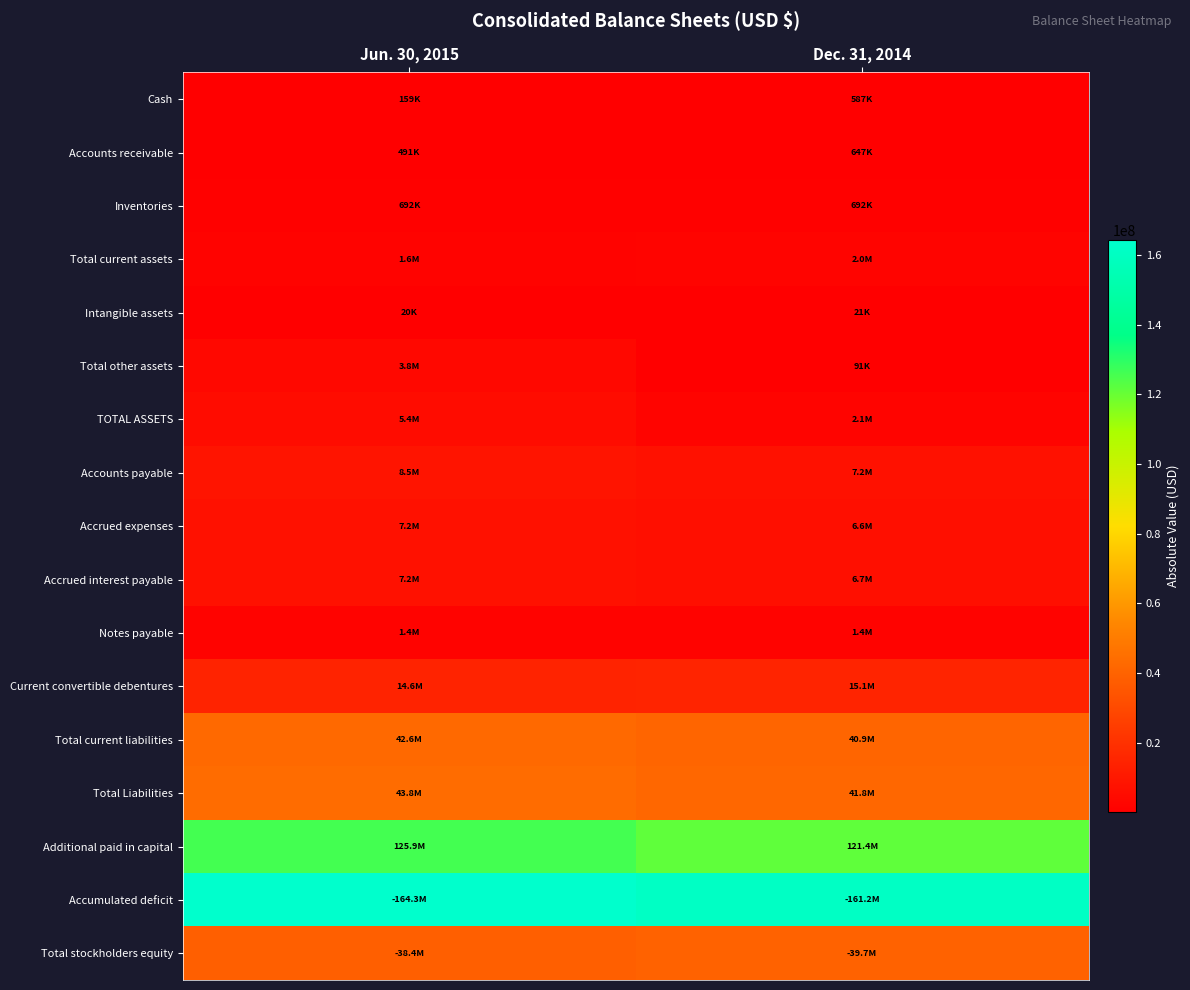

What is the spread (max minus min) of values at Dec. 31, 2014?

161138932